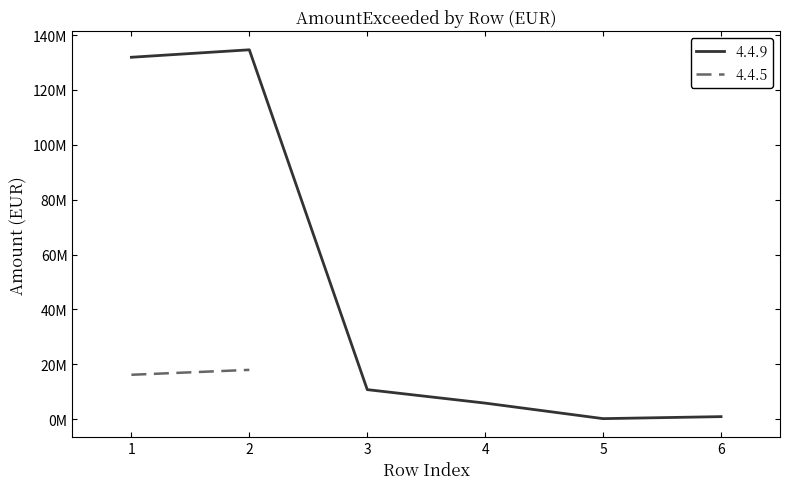

How many points are higher than both their immediate neighbors (excluding endpoints)?

1